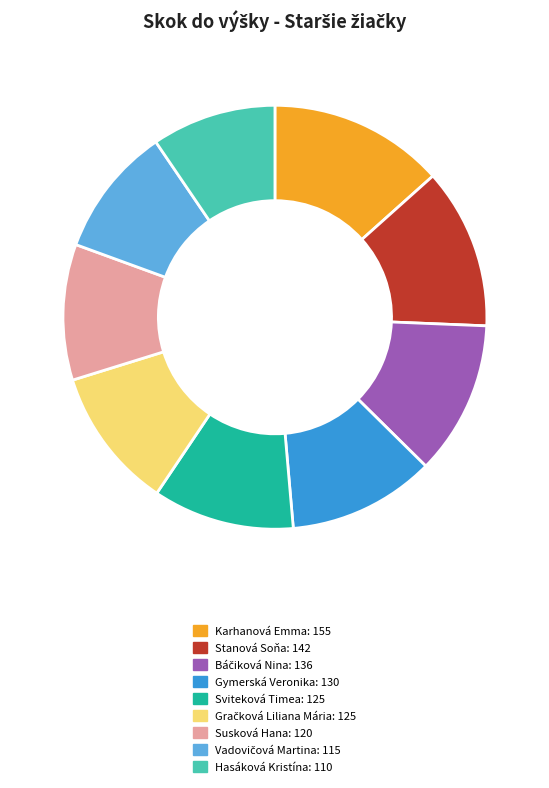

Do Sviteková Timea: 125 and Karhanová Emma: 155 together represent more than half of the pie?

No